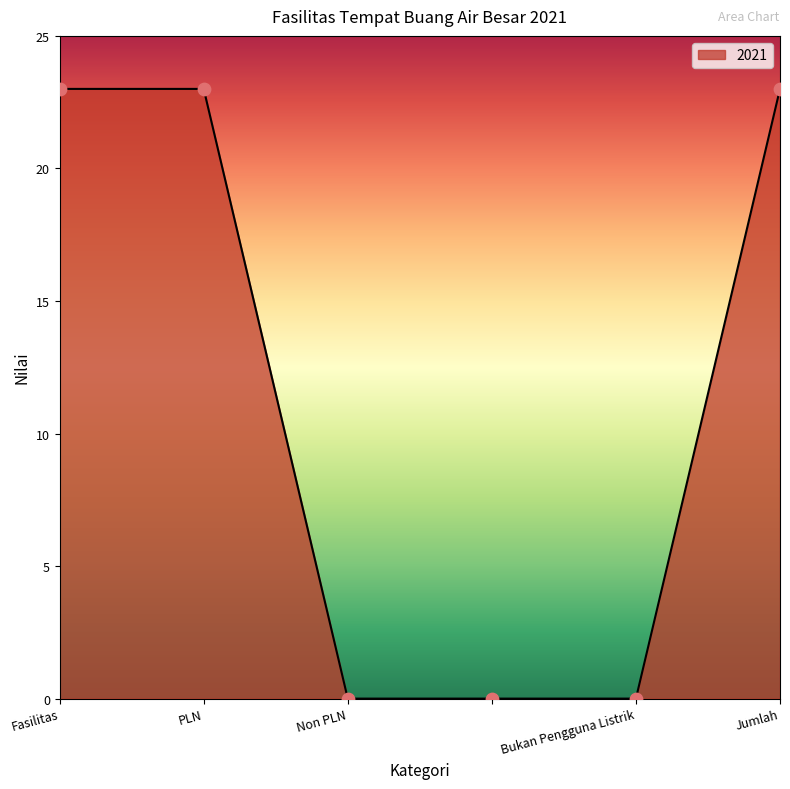

What is the sum of all values?

69